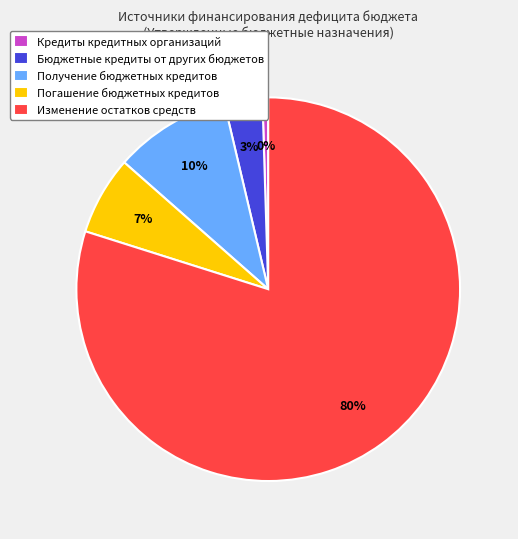

Is it true that Изменение остатков средств is 80% of the pie?

True